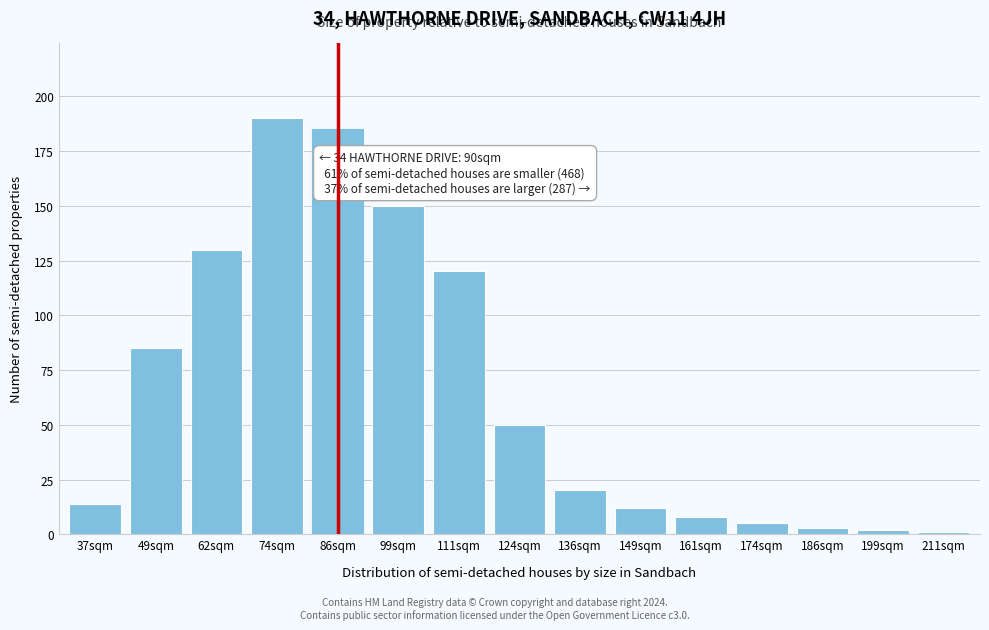

Reading left to right, extract all data points from this chart.

37sqm=14	49sqm=85	62sqm=130	74sqm=190	86sqm=185	99sqm=150	111sqm=120	124sqm=50	136sqm=20	149sqm=12	161sqm=8	174sqm=5	186sqm=3	199sqm=2	211sqm=1